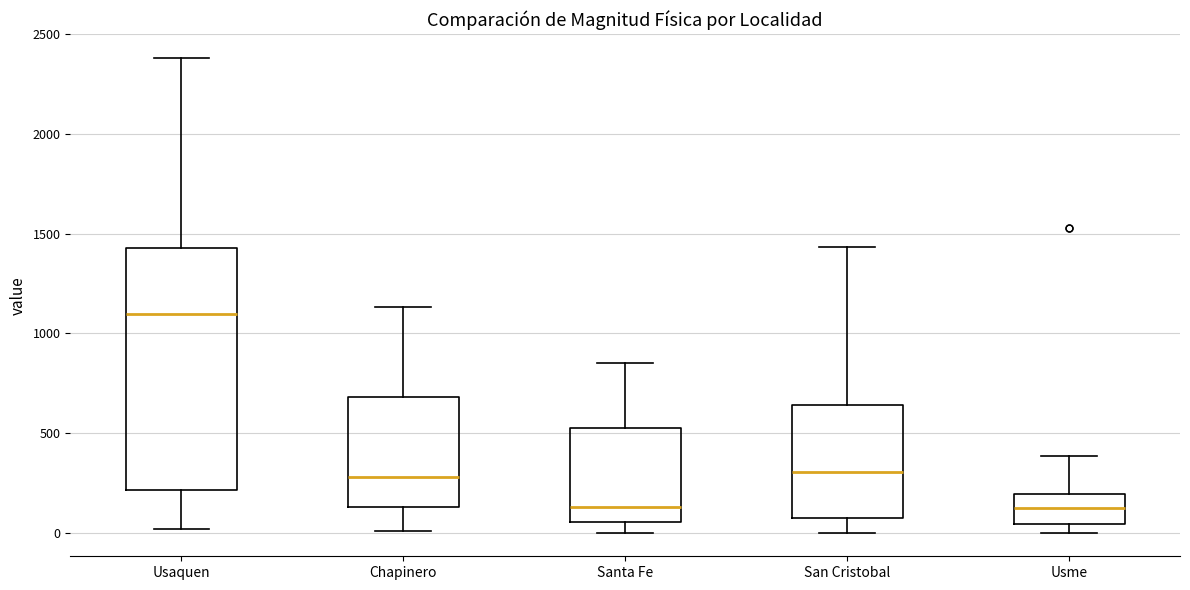

Where does the lower whisker of the box for Santa Fe end on the y-axis? The values are not printed on the chart, so give them approximately, as read against the axis.

0